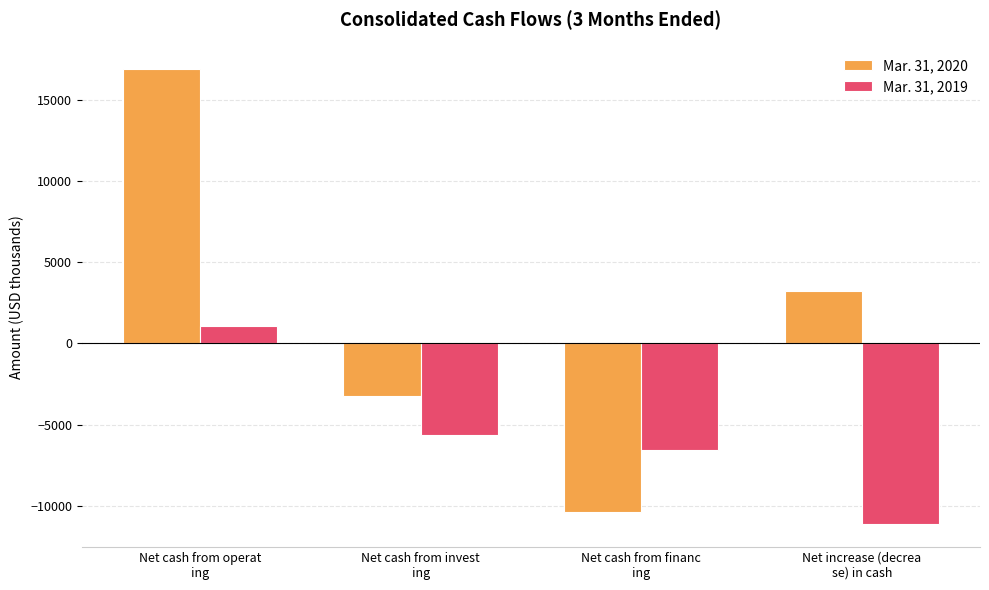

The value of Mar. 31, 2020 at Net cash from operat
ing is 16864. True or false?

True